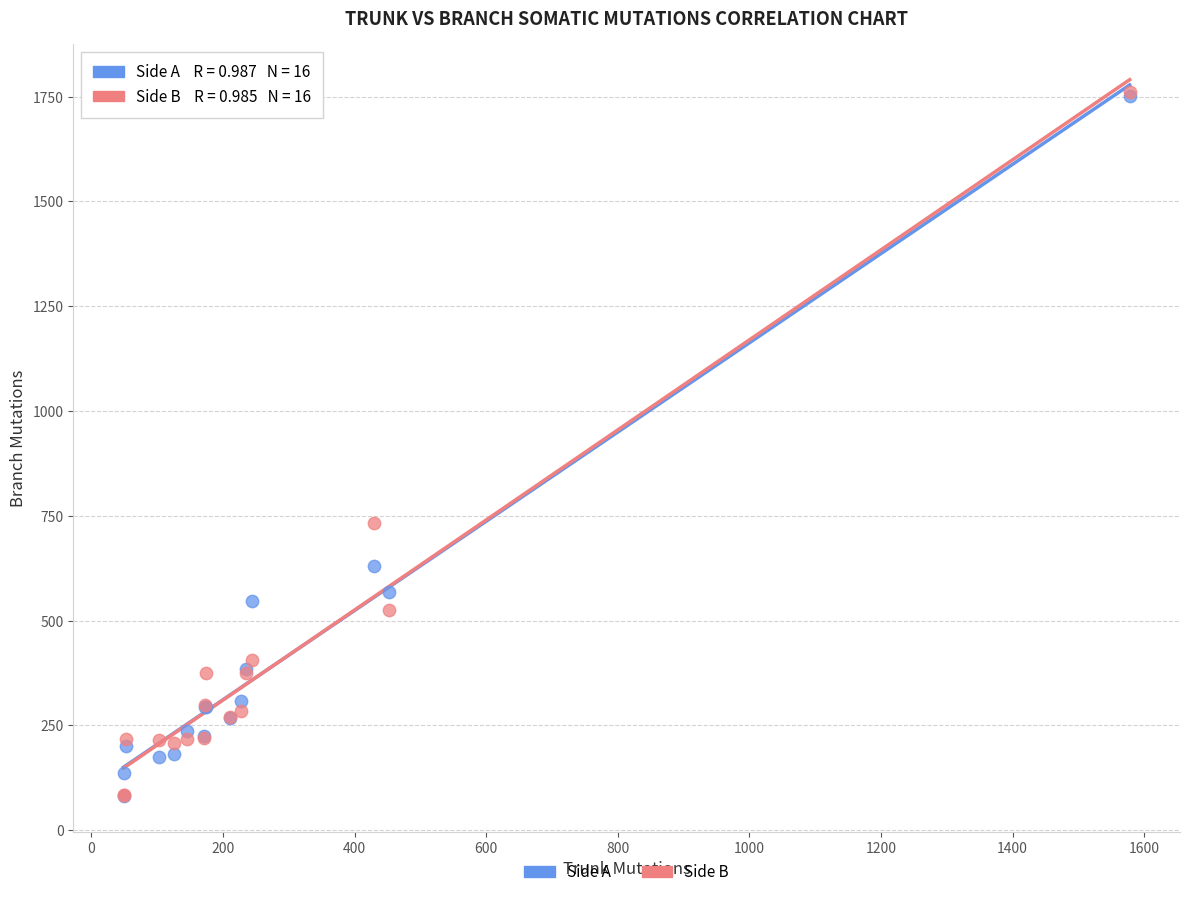

In the Side B series, what Y value is closest to 923?

733